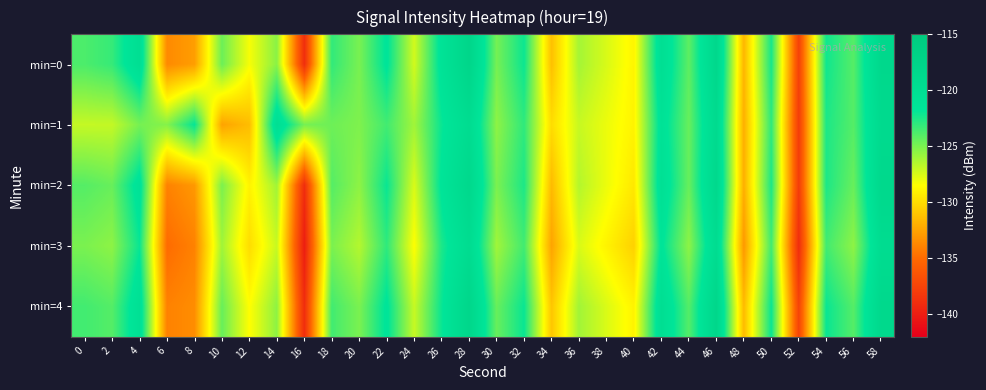

Reading left to right, transcribe all the data shown in this chart.

min=0: 0=-123.8	2=-123.2	4=-120.1	6=-133.7	8=-132.8	10=-124.6	12=-128.3	14=-125.4	16=-138.9	18=-123.1	20=-124.9	22=-121.5	24=-127.3	26=-121.1	28=-117.8	30=-124.9	32=-122.1	34=-131.3	36=-126.1	38=-127.5	40=-128.9	42=-120.2	44=-124.2	46=-118.3	48=-131.7	50=-122.3	52=-137.7	54=-122.2	56=-124.0	58=-118.4
min=1: 0=-126.9	2=-126.9	4=-124.9	6=-125.3	8=-121.9	10=-132.5	12=-131.4	14=-120.1	16=-124.9	18=-124.7	20=-125.1	22=-123.5	24=-126.0	26=-122.0	28=-119.5	30=-125.5	32=-123.0	34=-130.0	36=-127.0	38=-128.0	40=-129.0	42=-121.0	44=-124.5	46=-119.0	48=-132.0	50=-123.0	52=-138.0	54=-122.5	56=-124.0	58=-119.0
min=2: 0=-124.0	2=-124.5	4=-121.0	6=-134.0	8=-133.0	10=-125.0	12=-129.0	14=-126.0	16=-139.0	18=-124.0	20=-125.5	22=-122.0	24=-127.5	26=-121.5	28=-118.5	30=-125.0	32=-122.5	34=-131.5	36=-126.5	38=-128.0	40=-129.5	42=-120.5	44=-124.5	46=-118.5	48=-132.0	50=-122.5	52=-138.0	54=-122.5	56=-124.5	58=-118.5
min=3: 0=-125.0	2=-125.5	4=-122.0	6=-135.0	8=-134.0	10=-126.0	12=-130.0	14=-127.0	16=-140.0	18=-125.0	20=-126.5	22=-123.0	24=-128.5	26=-122.5	28=-119.5	30=-126.0	32=-123.5	34=-132.5	36=-127.5	38=-129.0	40=-130.5	42=-121.5	44=-125.5	46=-119.5	48=-133.0	50=-123.5	52=-139.0	54=-123.5	56=-125.5	58=-119.5
min=4: 0=-123.5	2=-124.0	4=-120.5	6=-134.0	8=-133.5	10=-124.5	12=-128.5	14=-125.5	16=-139.0	18=-123.5	20=-125.0	22=-121.5	24=-127.0	26=-122.0	28=-118.0	30=-124.5	32=-122.0	34=-131.0	36=-126.0	38=-127.5	40=-129.0	42=-120.0	44=-124.0	46=-118.0	48=-131.5	50=-122.0	52=-137.5	54=-122.0	56=-124.0	58=-118.5